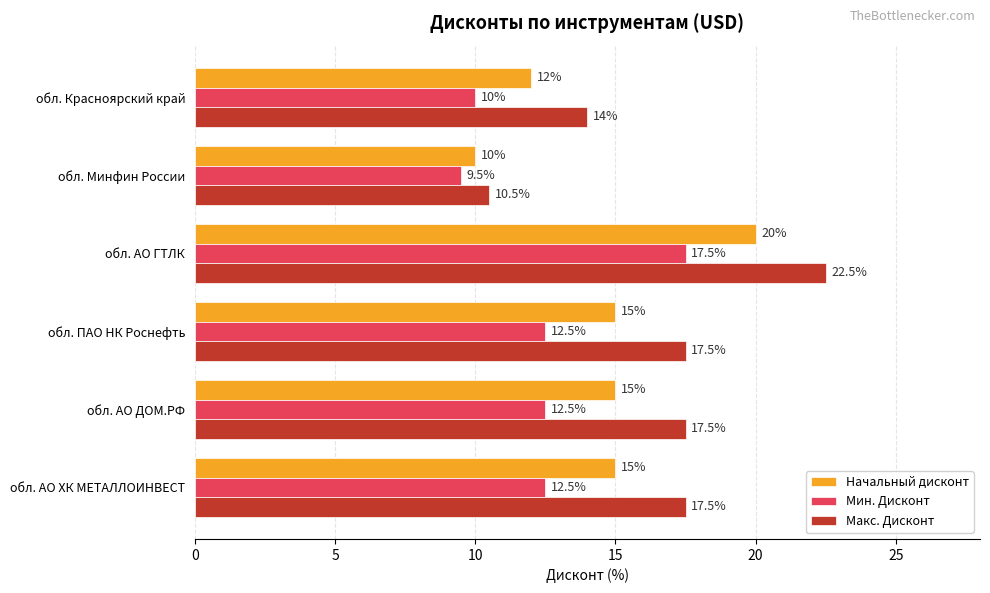

The Макс. Дисконт series shows 16.6 at обл. Минфин России. True or false?

False